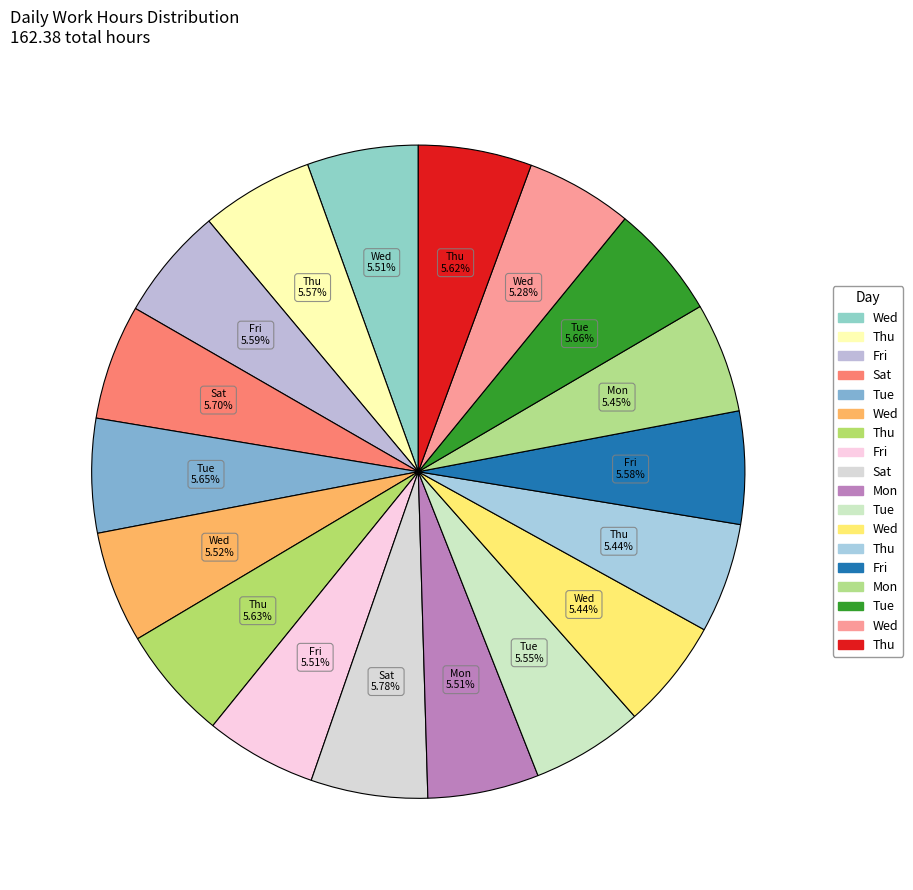

Count the number of slices in the pie.

18